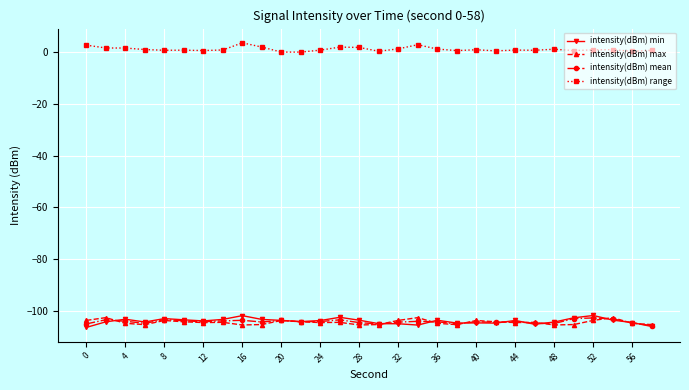

What are all the series names shown in the legend?

intensity(dBm) min, intensity(dBm) max, intensity(dBm) mean, intensity(dBm) range